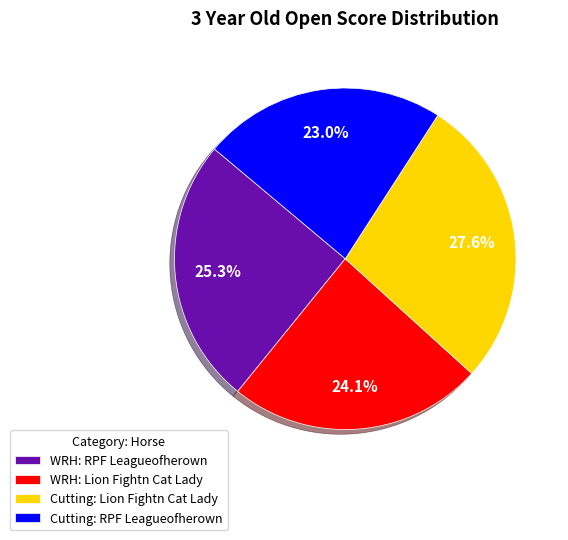

Count the number of slices in the pie.

4